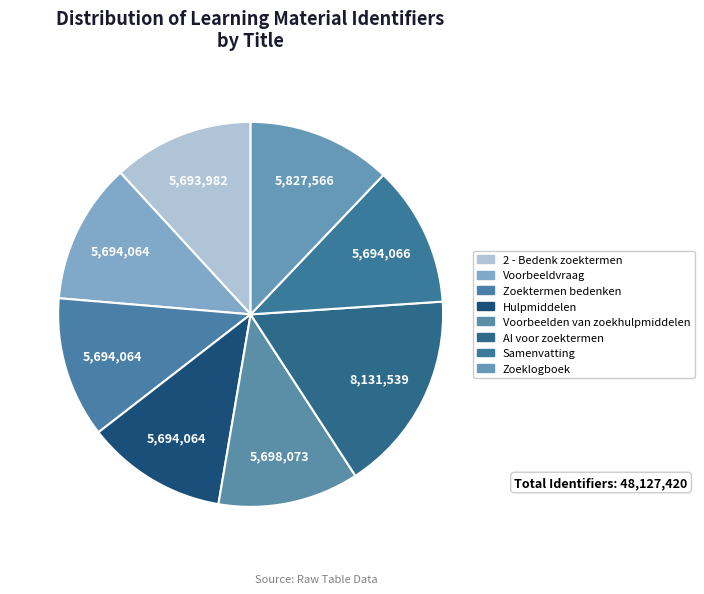

To the nearest percent, what is the difference between the largest and smallest slice percentages?

5%